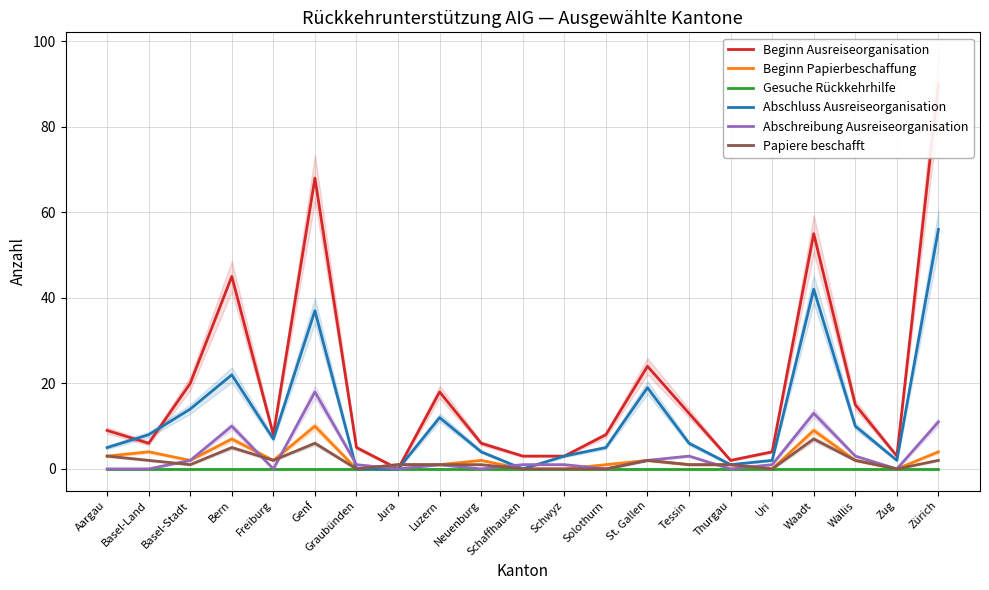

What is the difference between the second highest and minimum values in the Papiere beschafft series?

6